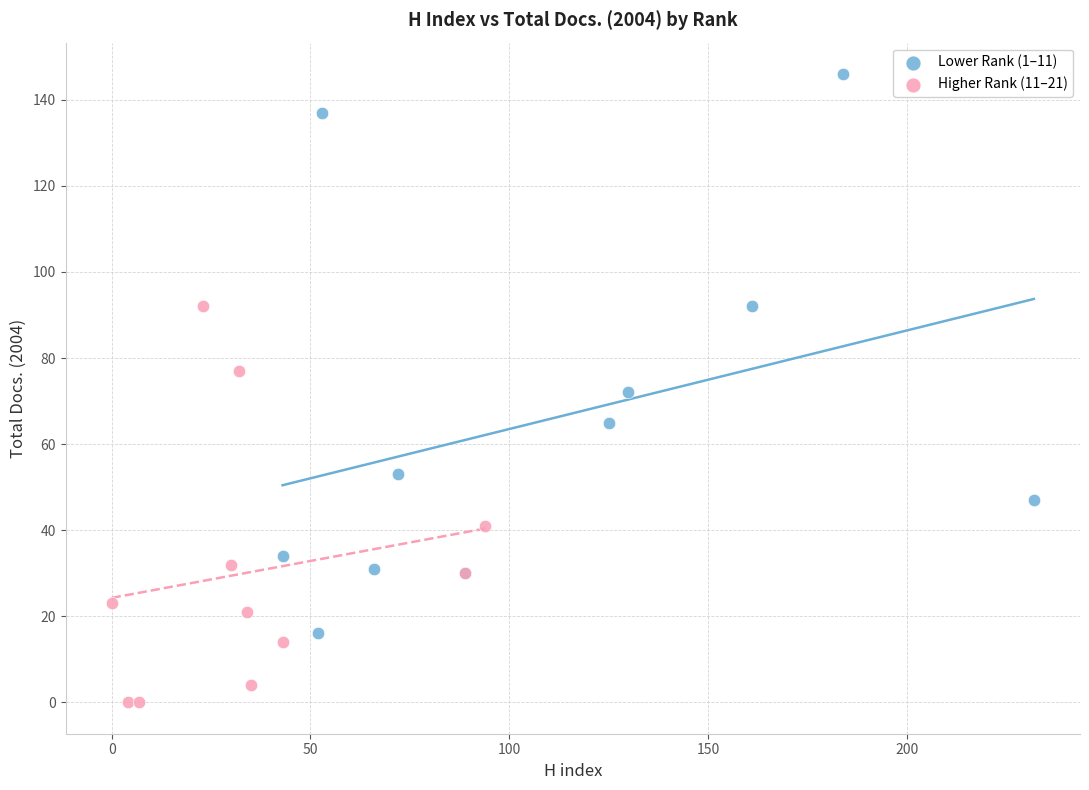

What are all the series names shown in the legend?

Lower Rank (1–11), Higher Rank (11–21)